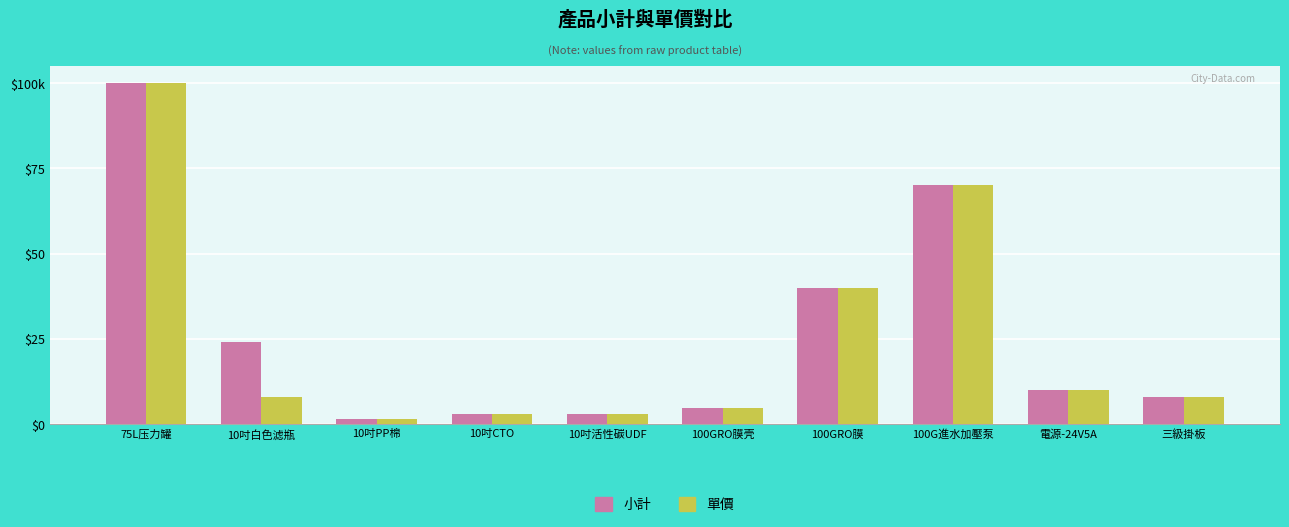

What is the label of the 4th bar from the right?

100GRO膜